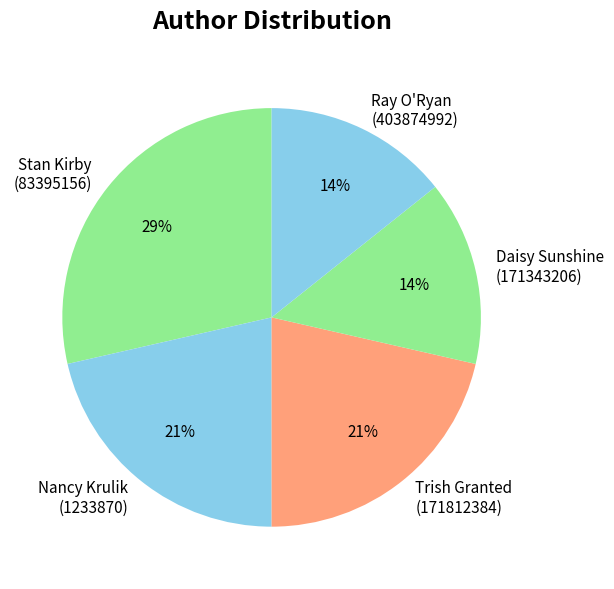

To the nearest percent, what portion does Ray O'Ryan (403874992) represent?

14%